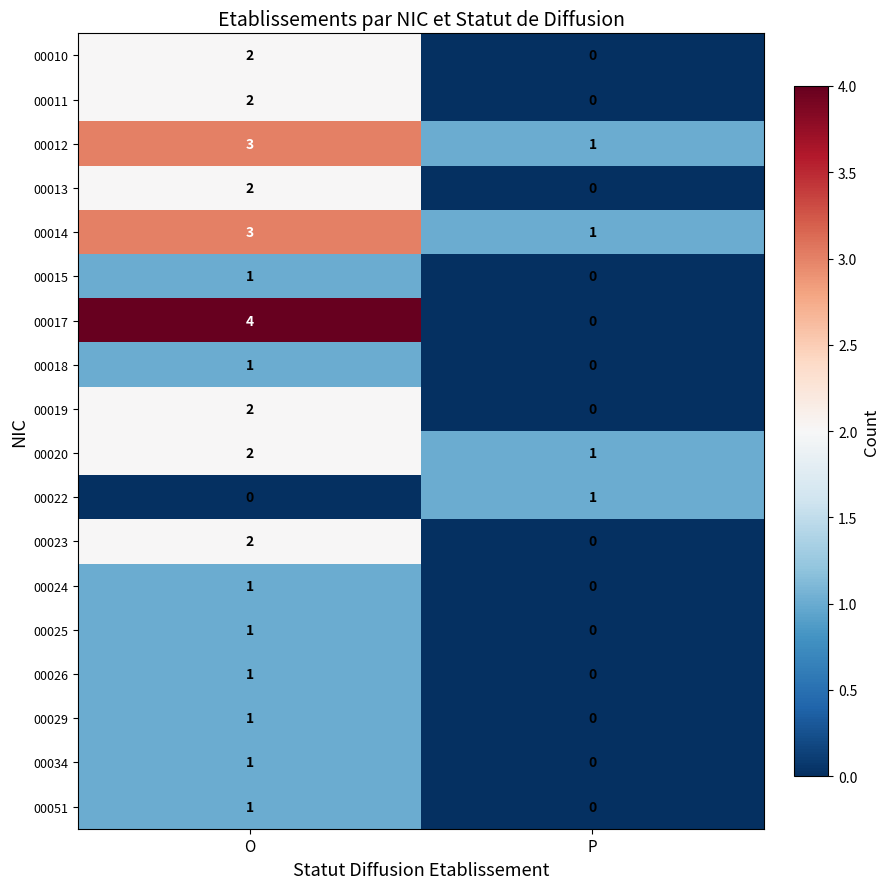

How many data points in 00018 are less than 1?

1